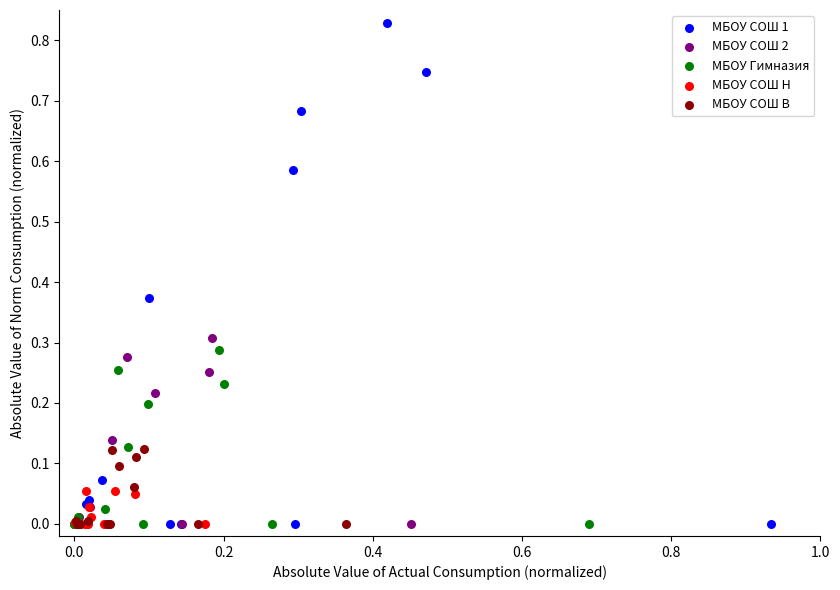

Which series has the largest Y range (max minus min)?

МБОУ СОШ 1